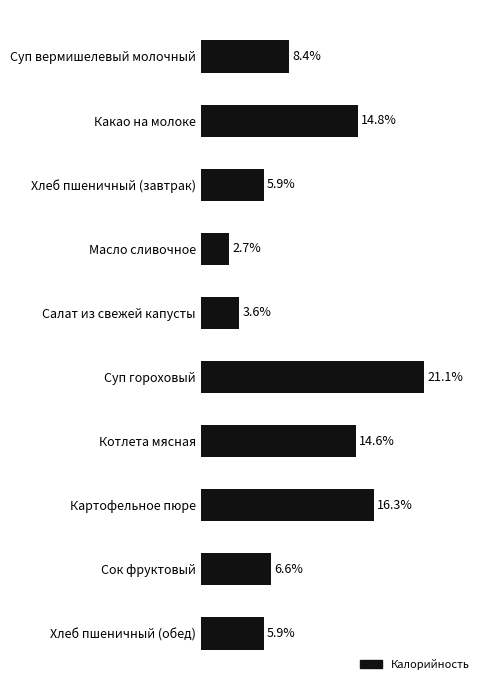

At which label is the value closest to 11?

Суп вермишелевый молочный